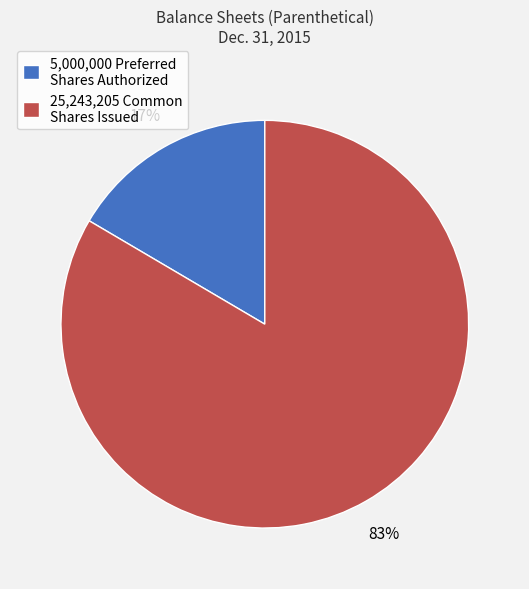

Which has a higher value, 5,000,000 Preferred Shares Authorized or 25,243,205 Common Shares Issued?

25,243,205 Common Shares Issued